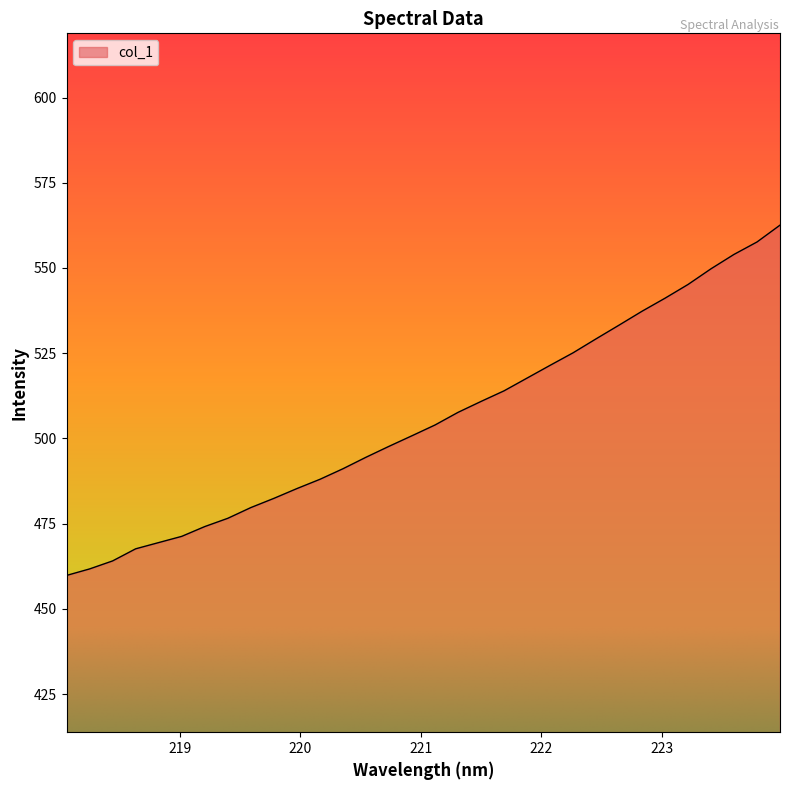

What is the maximum value shown in the chart?

562.6